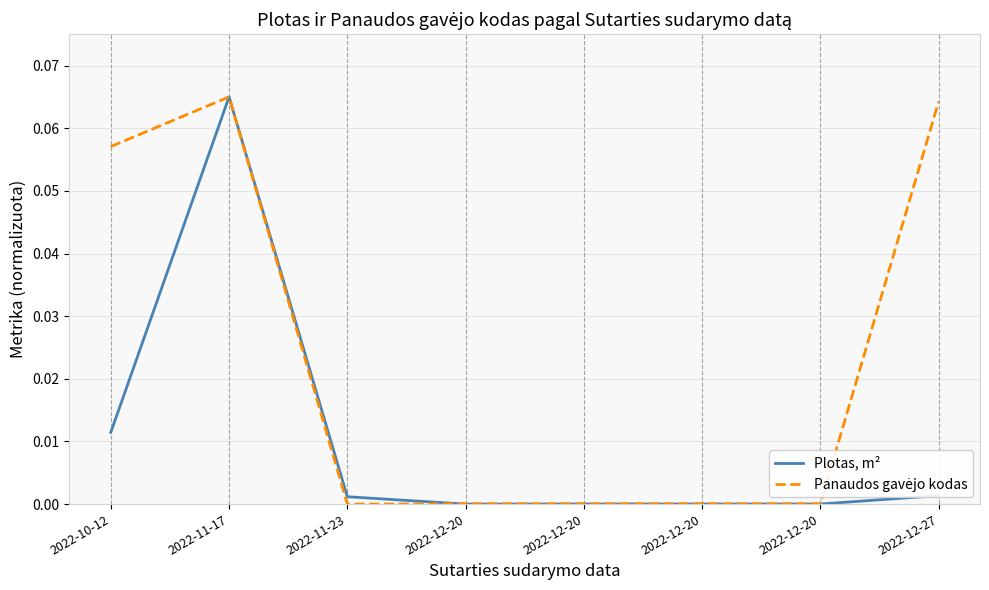

Where is Panaudos gavėjo kodas nearest to the value 0?

2022-11-23